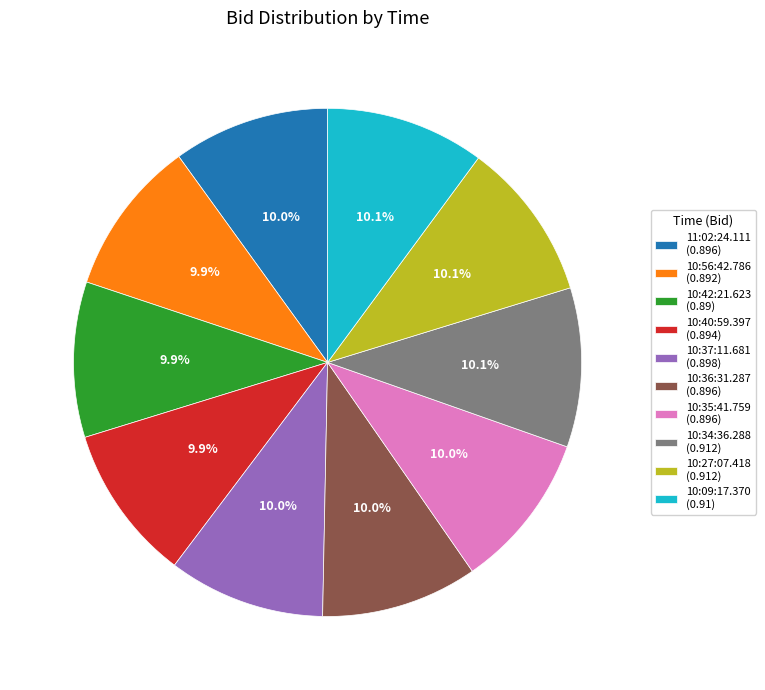

Does any single category account for the majority?

No